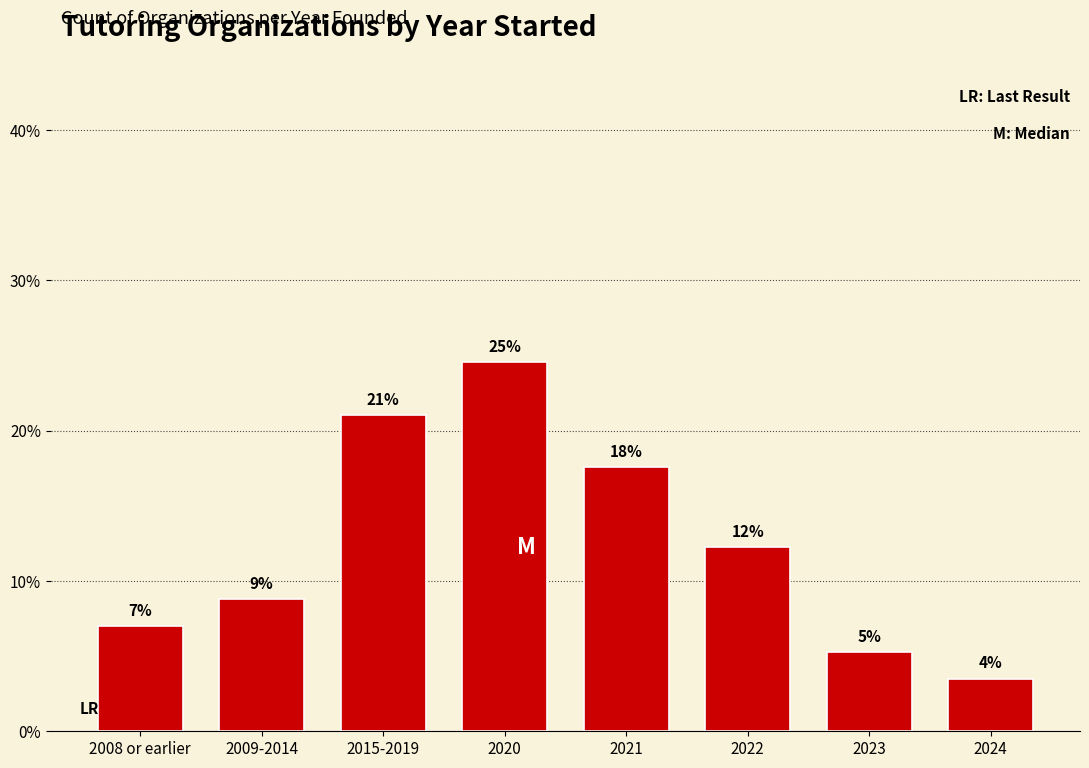

Are the bars horizontal?

No